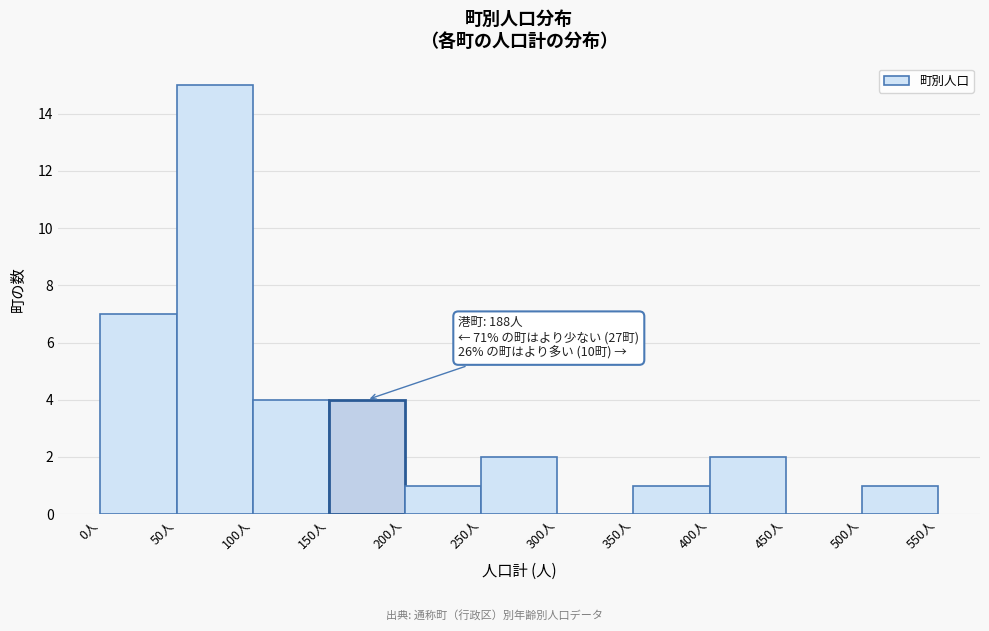

Over which range of the x-axis is the bar tallest?

50 to 100